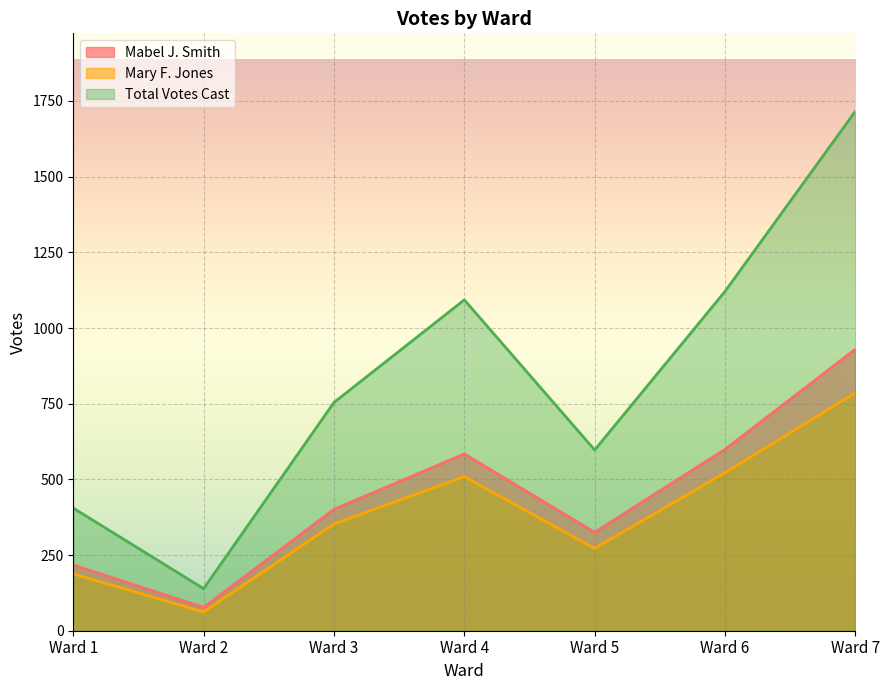

Is it true that Mabel J. Smith equals 401 at Ward 3?

True